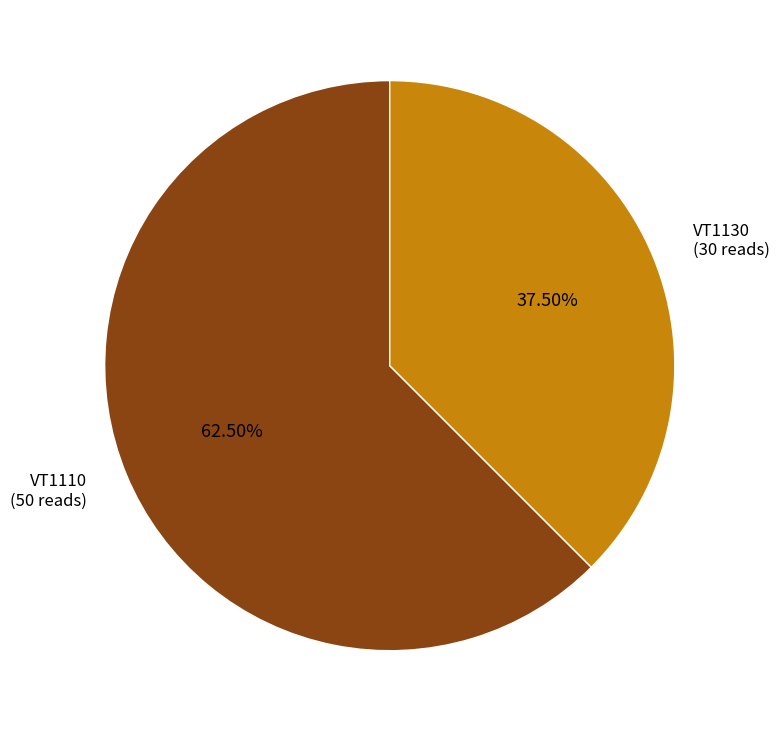

Do VT1110 and VT1130 together represent more than half of the pie?

Yes